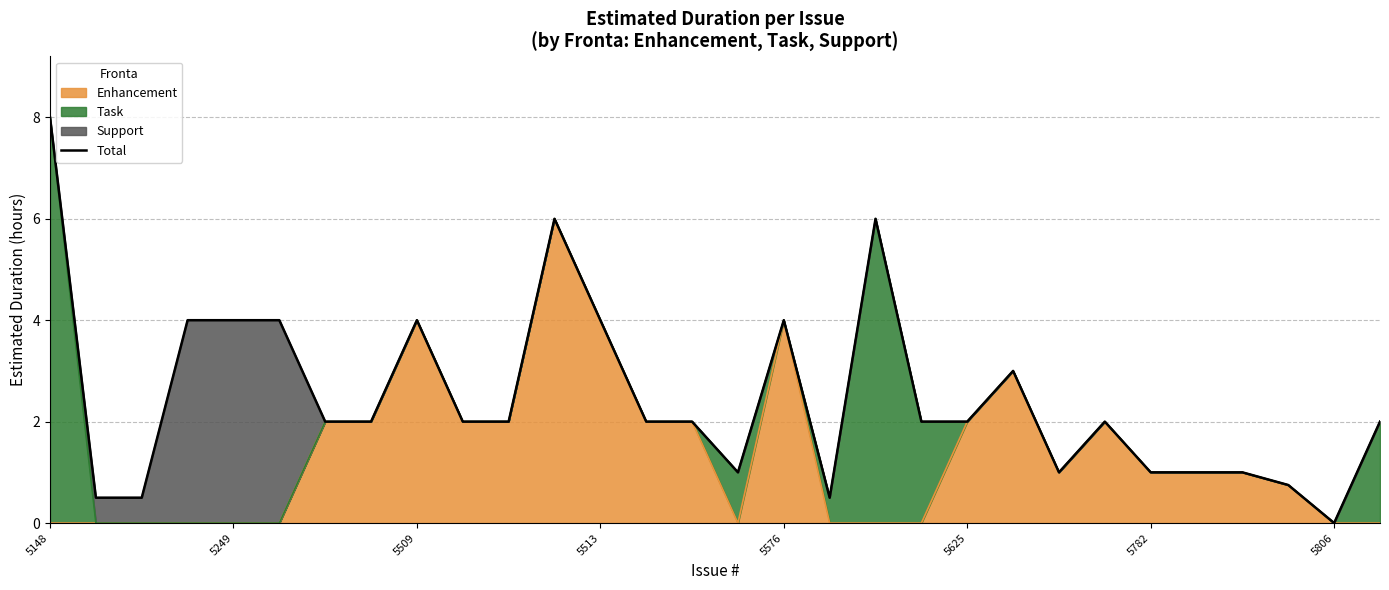

What is the sum of all values?

74.2